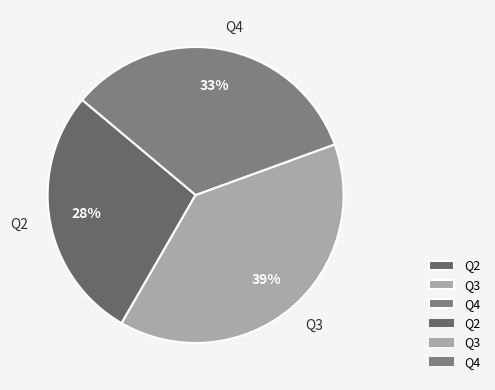

Rank the categories by value from highest to lowest.

Q3, Q4, Q2